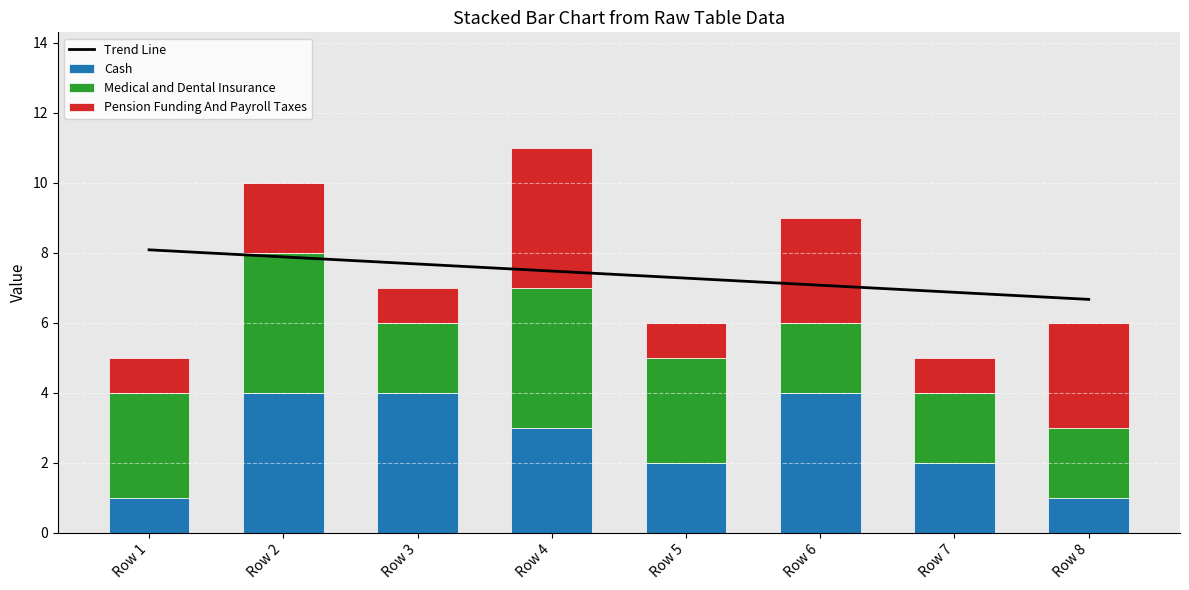

What is the lowest value of the Pension Funding And Payroll Taxes series?

1.0